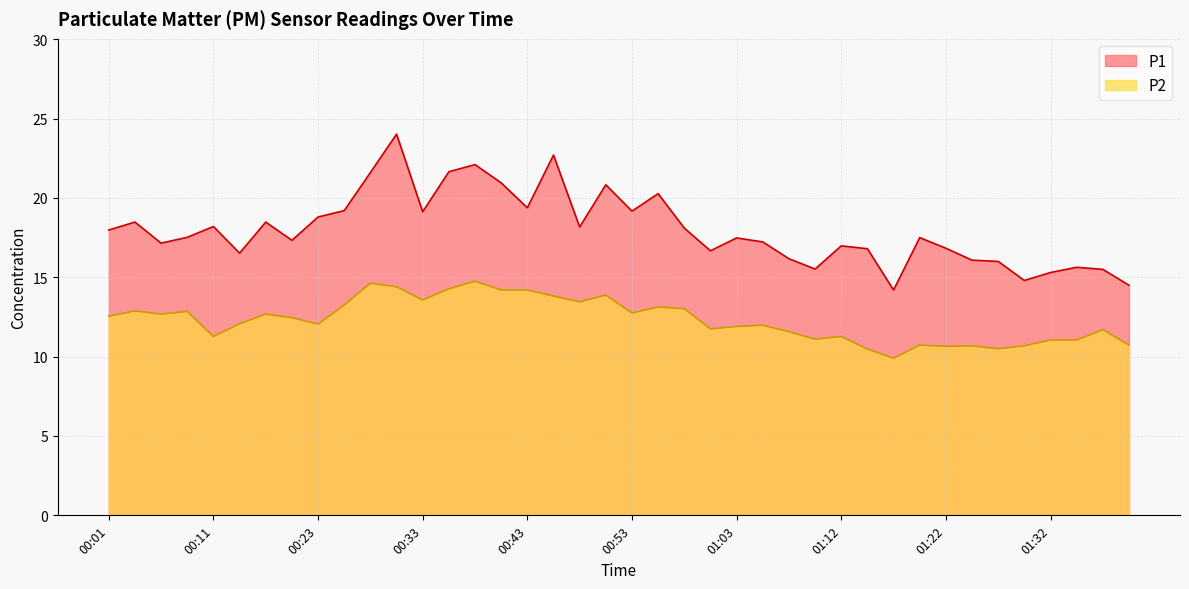

Is the value of P1 at 00:13 greater than the value of P2 at 00:58?

Yes